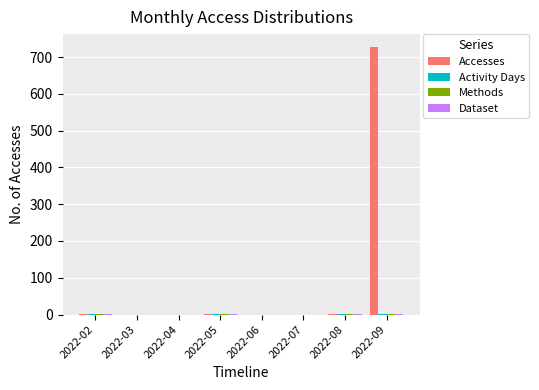

Which series has the largest total across all categories?

Accesses